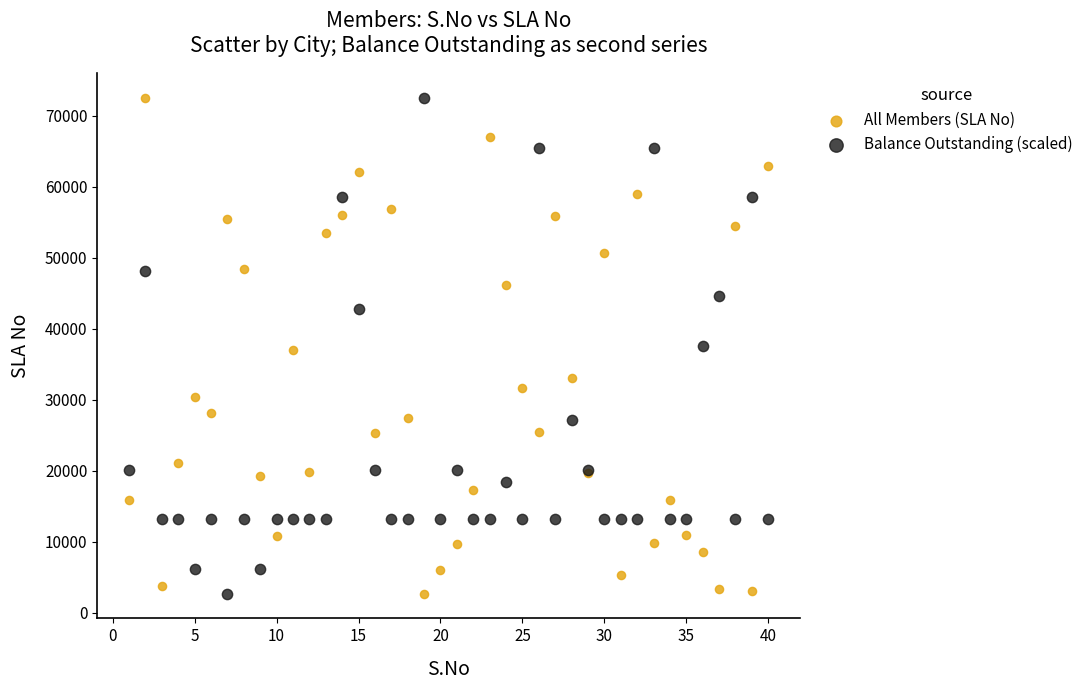

What is the X range (max minus min) for the scatter plot?

39.0